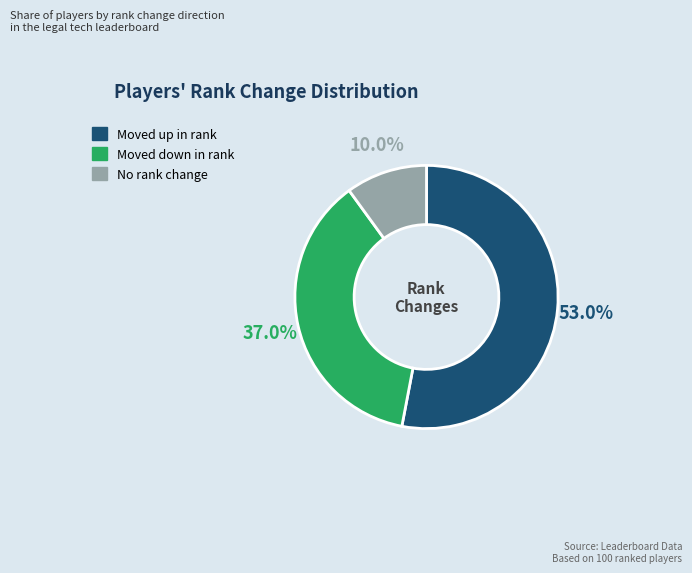

Is there any slice that represents more than half of the pie?

Yes